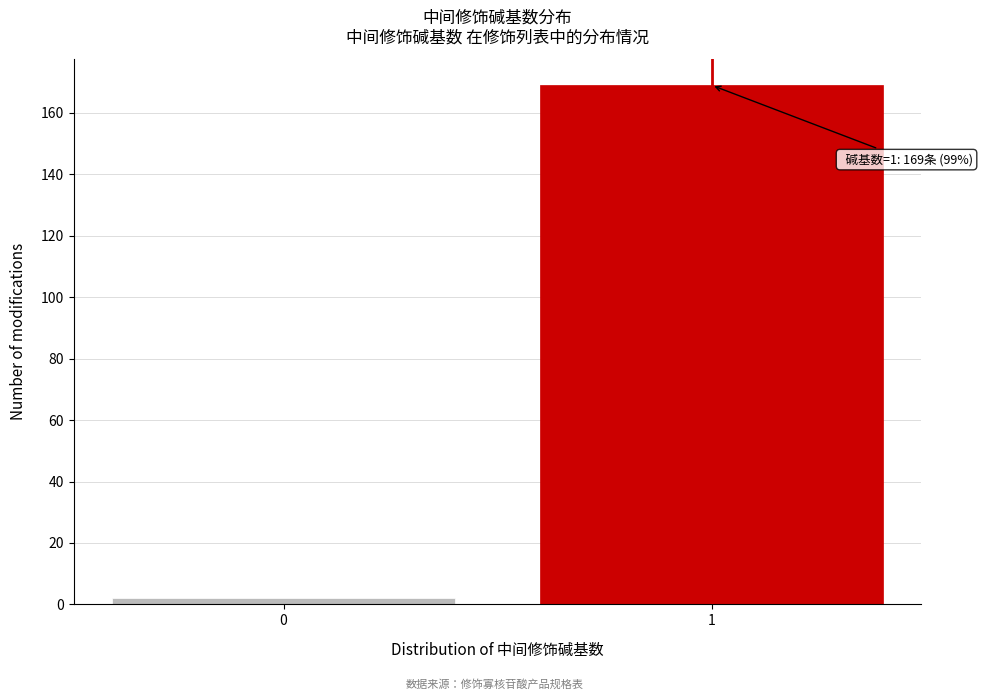

Reading right to left, list all the values displayed in this chart.

169	2